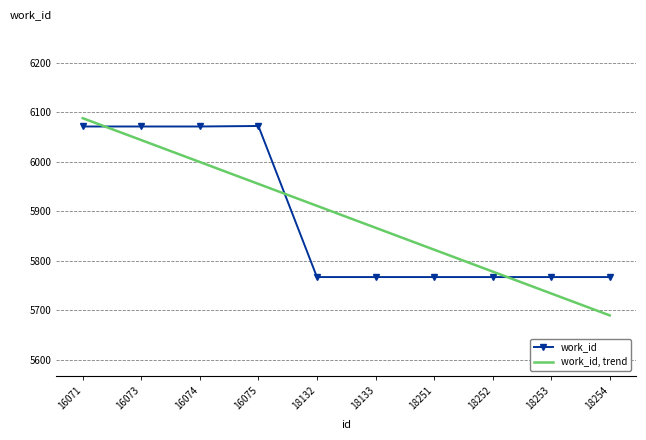

What is the total value across all series at 16075?

12027.1